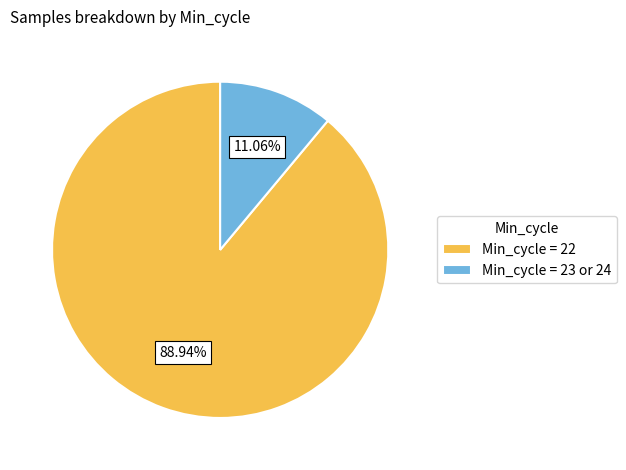

Does Min_cycle = 22 represent more than half of the total?

Yes